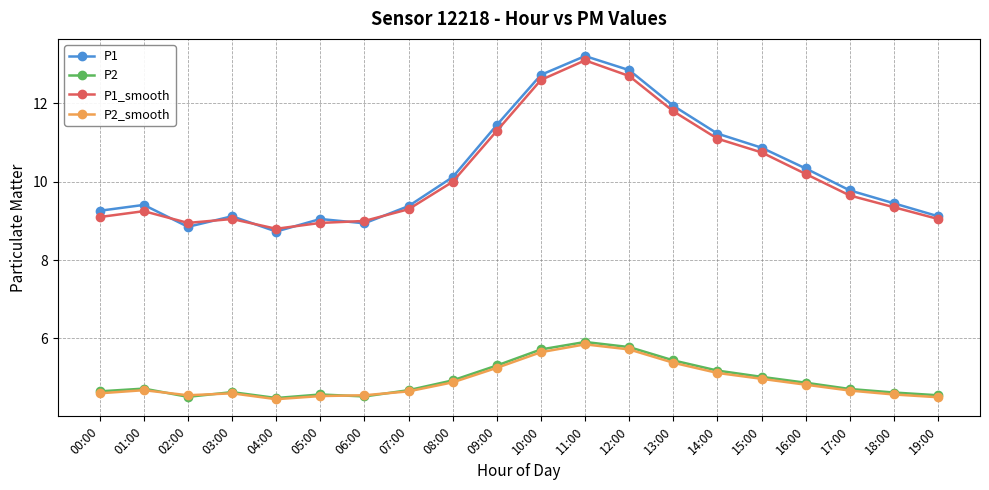

True or false: P1 has more than 2 points higher than both neighbors.

True